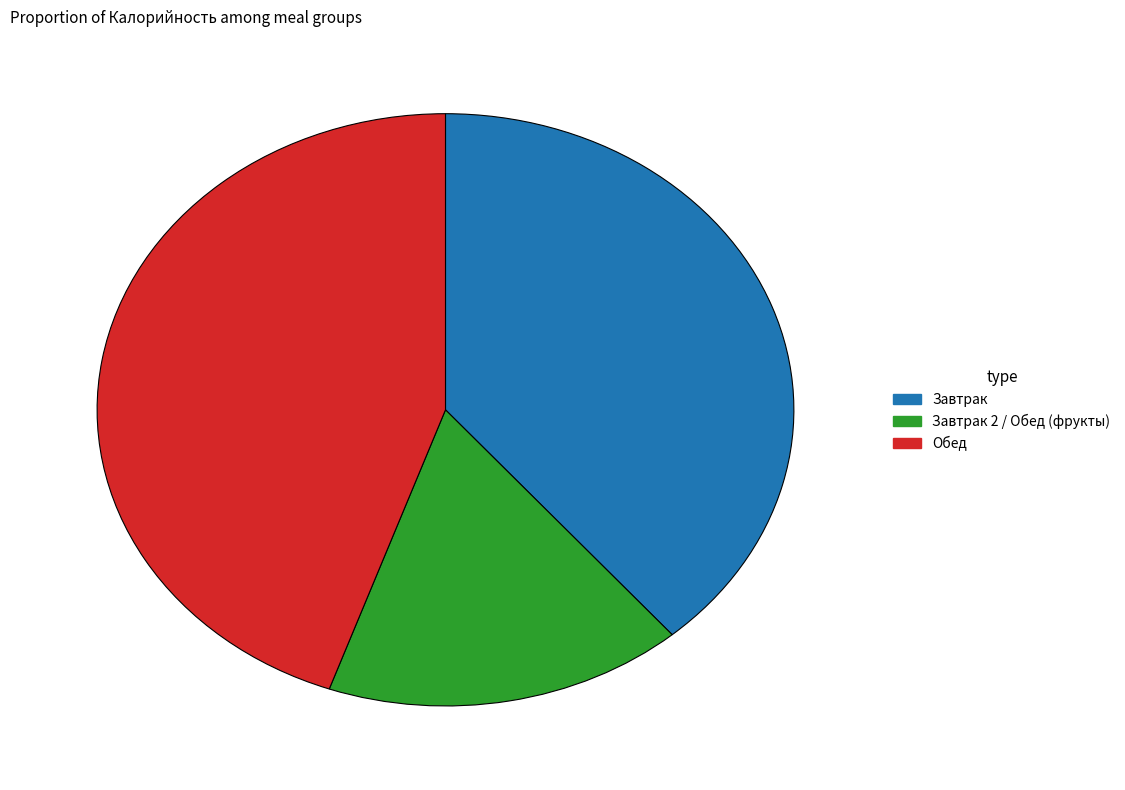

How many segments does this pie chart have?

3